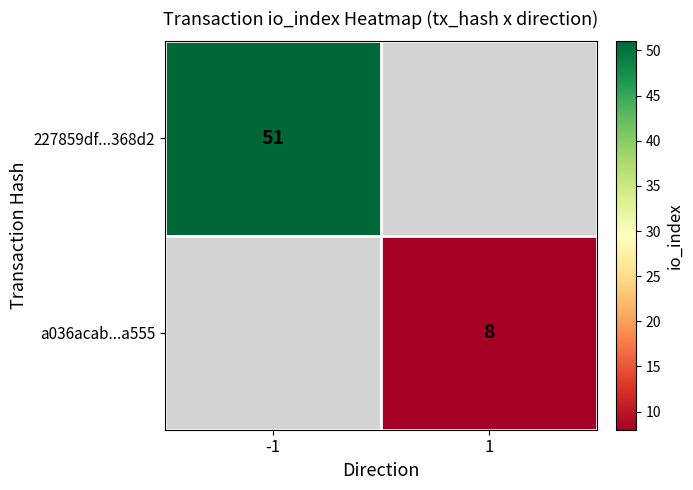

Is it true that 227859df...368d2 equals 14 at -1?

False